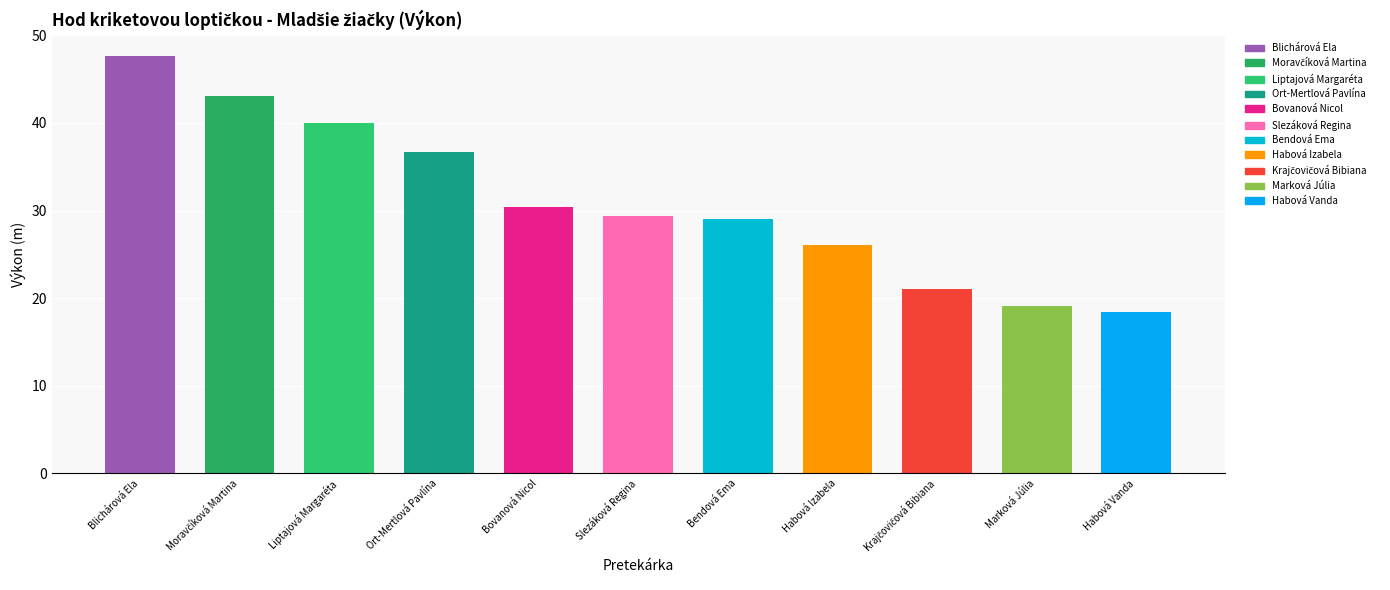

What is the ratio of the value at Krajčovičová Bibiana to the value at Bendová Ema?

0.7